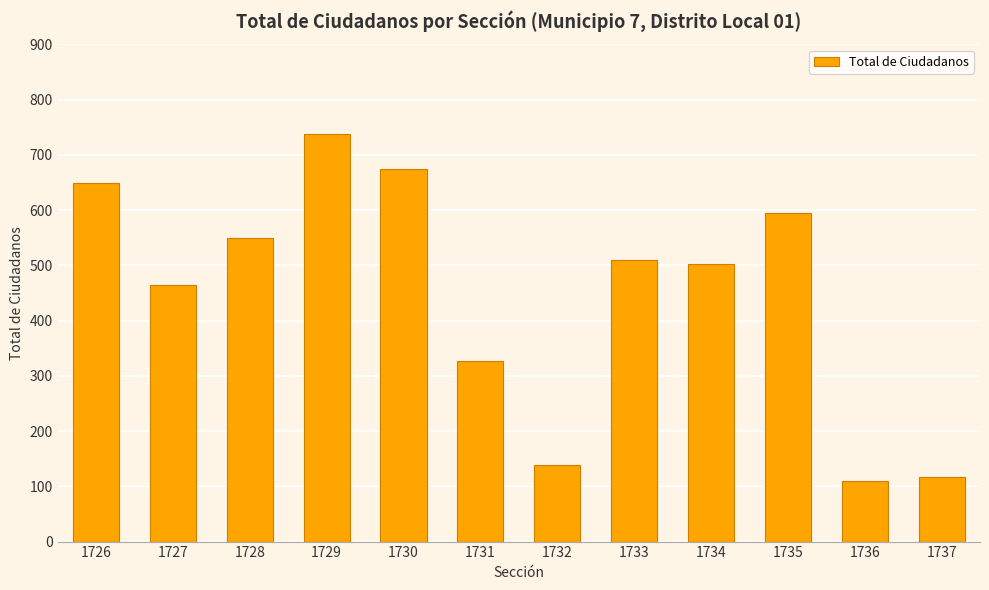

Approximately how many times larger is the value at 1726 compared to 1734?

1.3